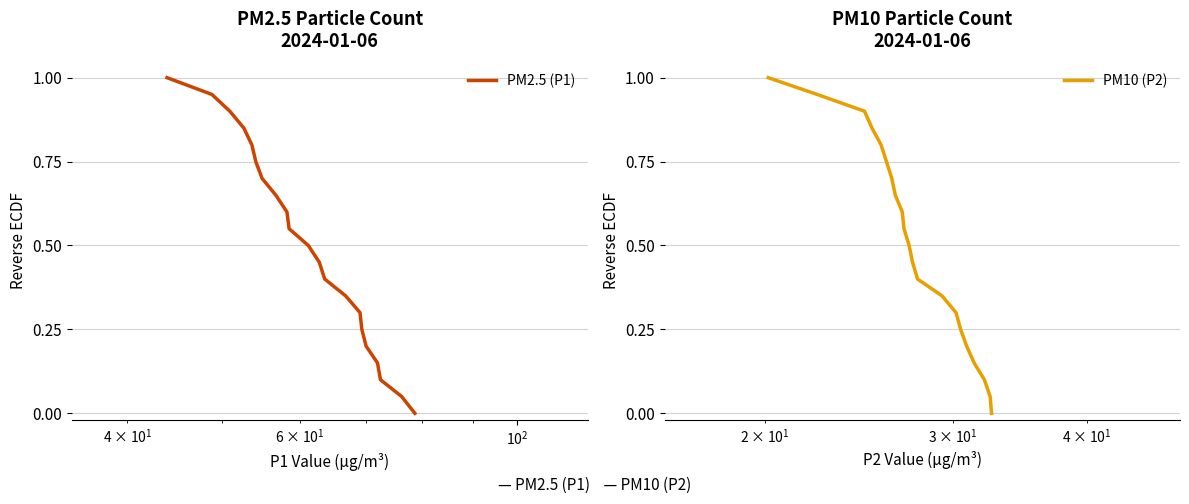

How many values in PM10 (P2) are above zero?

20